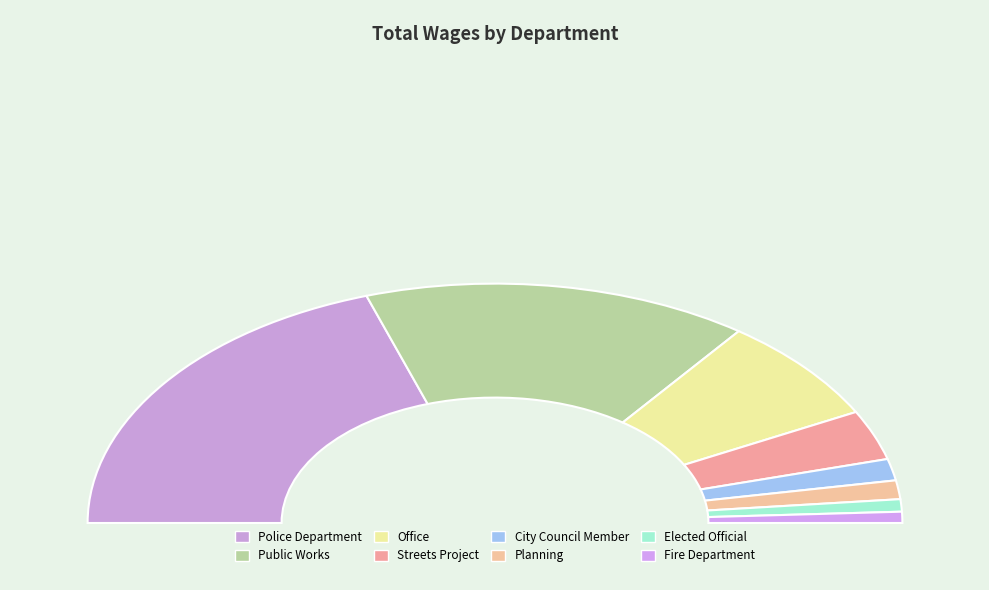

What is the largest slice in the pie chart?

Police Department